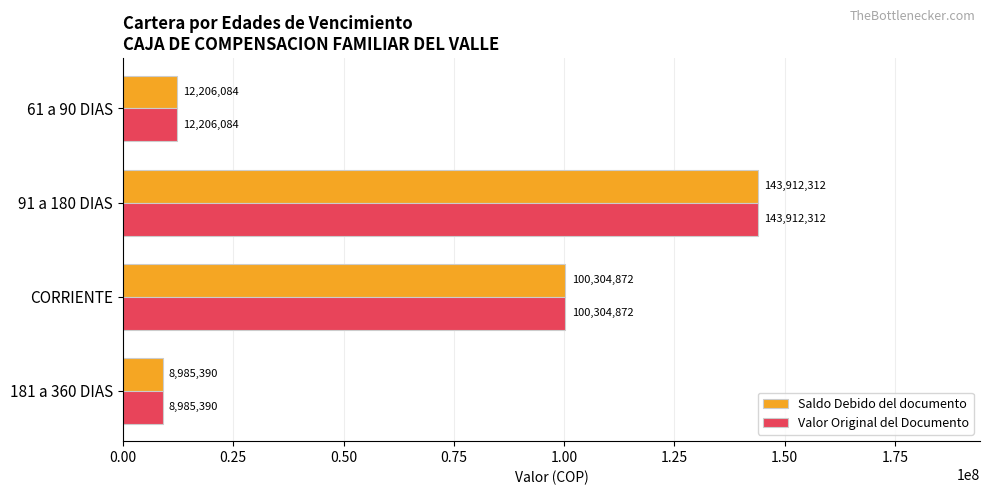

Which category has the highest value across all series?

91 a 180 DIAS